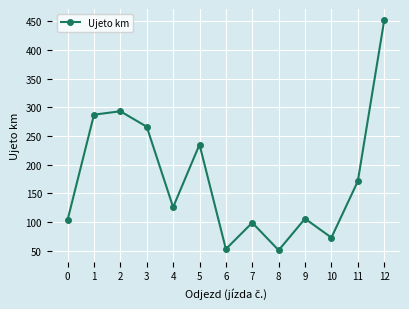

What is the difference between the values at 12 and 5?

216